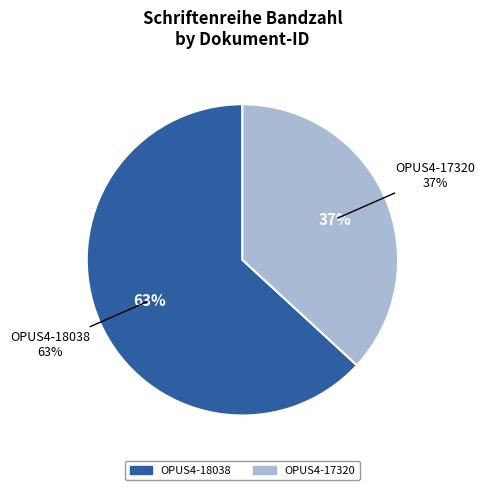

Is it true that OPUS4-18038 is 63% of the pie?

True